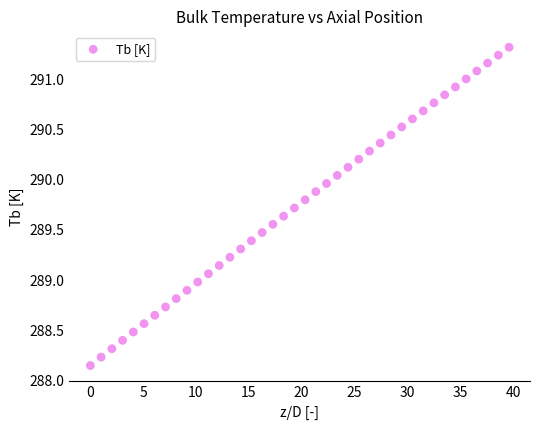

What is the range of X values (max minus min)?

39.6